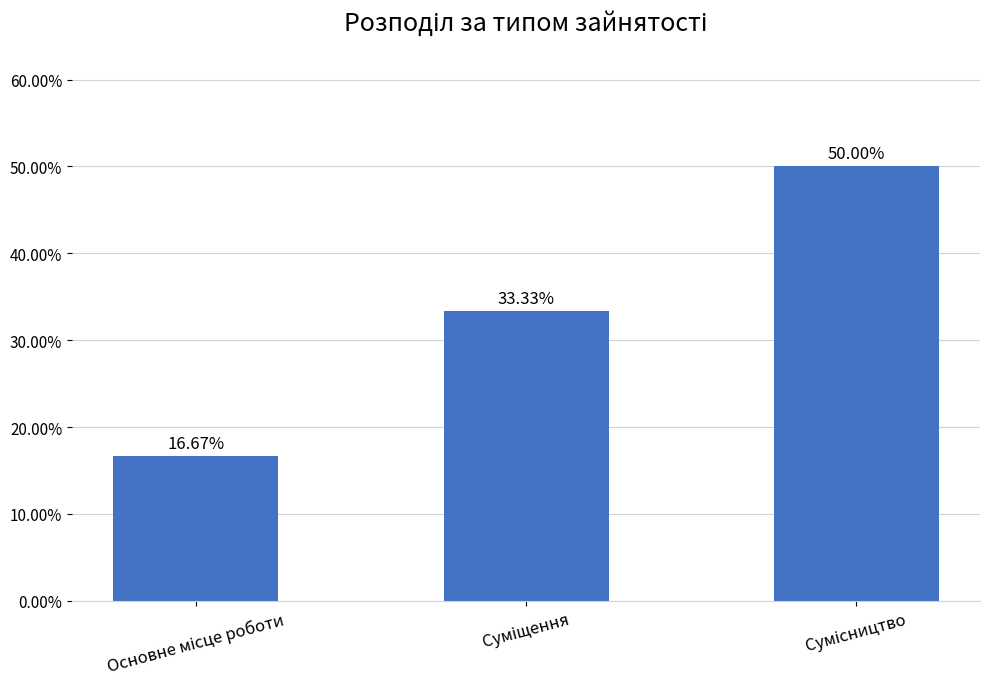

What is the sum of all values?

100.0